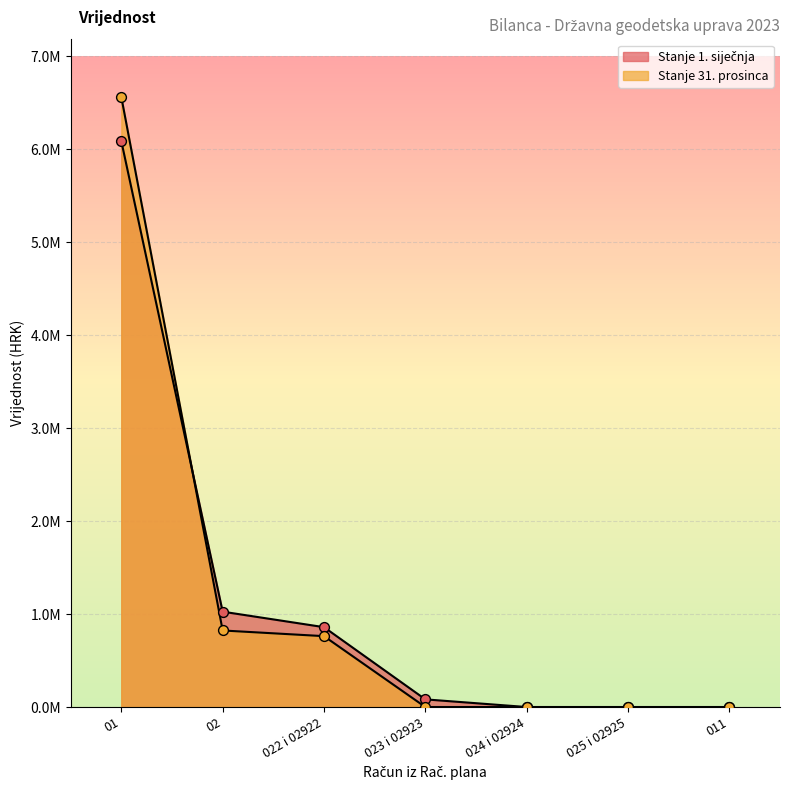

Which series has the largest total across all categories?

Stanje 31. prosinca